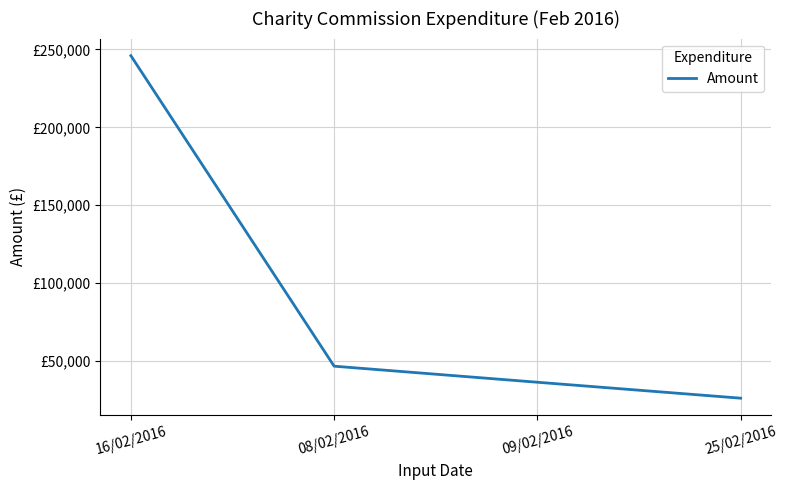

Between 08/02/2016 and 16/02/2016, which is larger?

16/02/2016